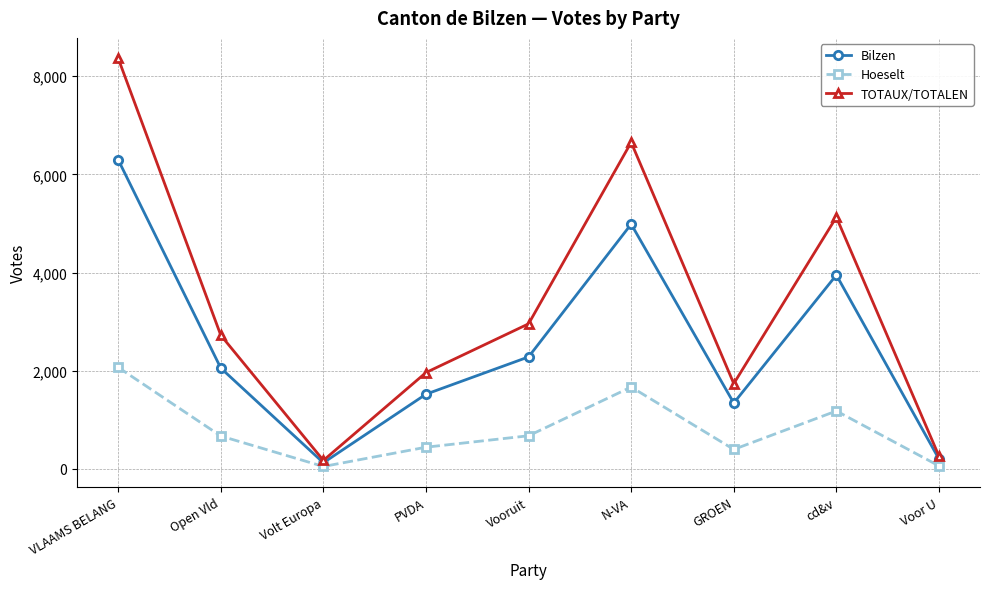

What is the total value across all series at Volt Europa?

344